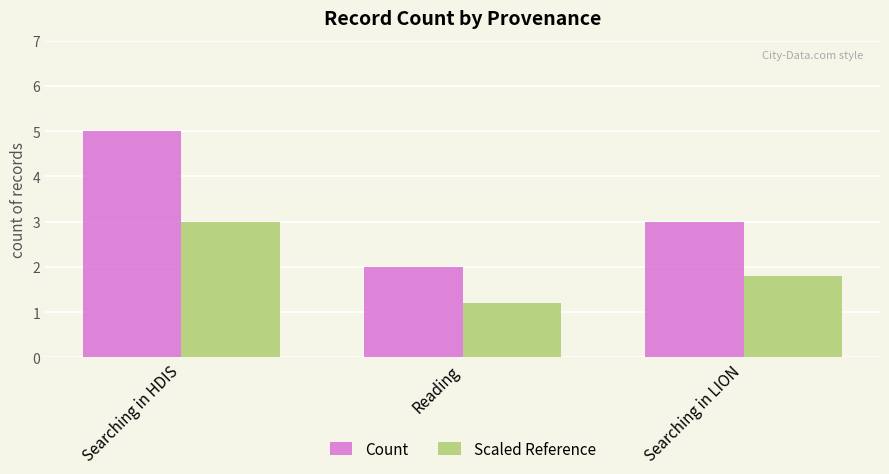

What is the total value across all series at Reading?

3.2